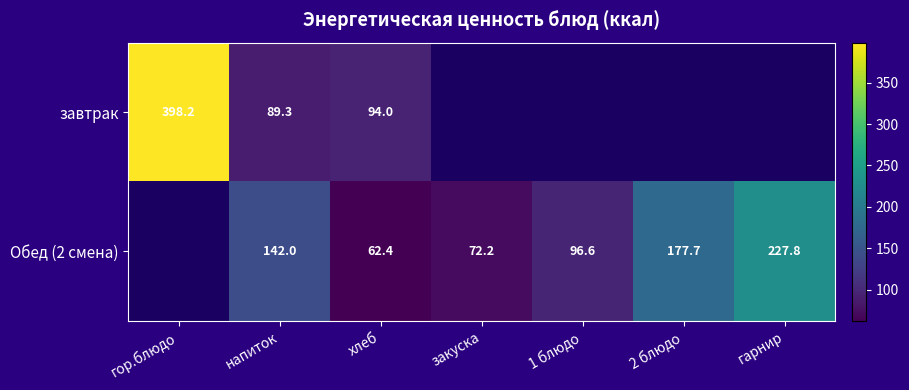

Is it true that Обед (2 смена) equals 72.2 at закуска?

True